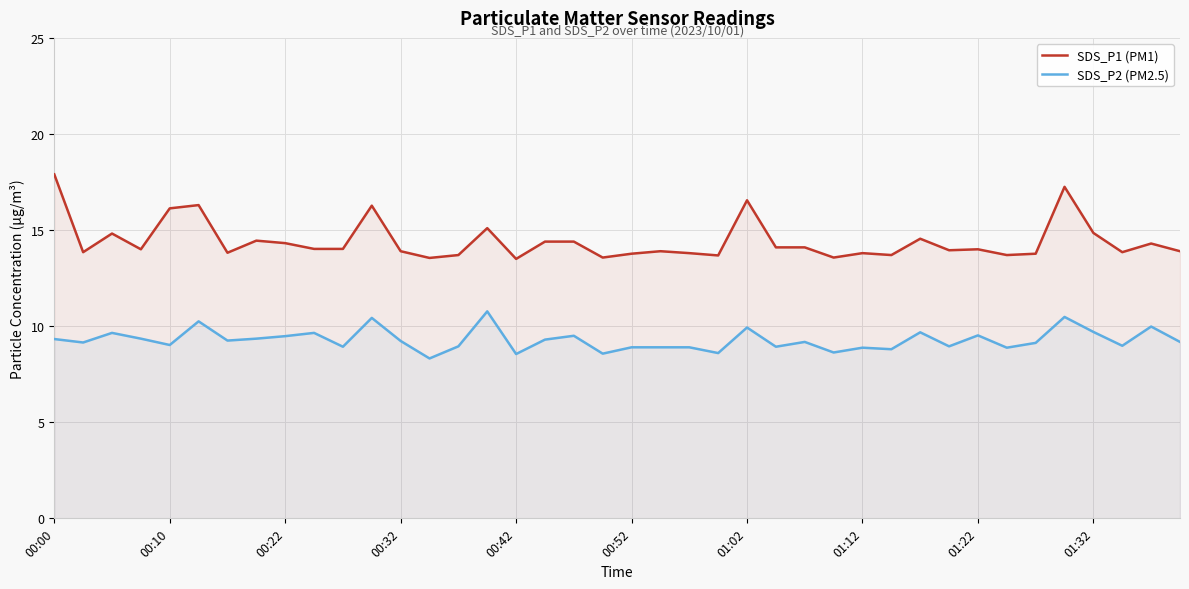

Rank the series at 00:32 from highest to lowest value.

SDS_P1 (PM1), SDS_P2 (PM2.5)